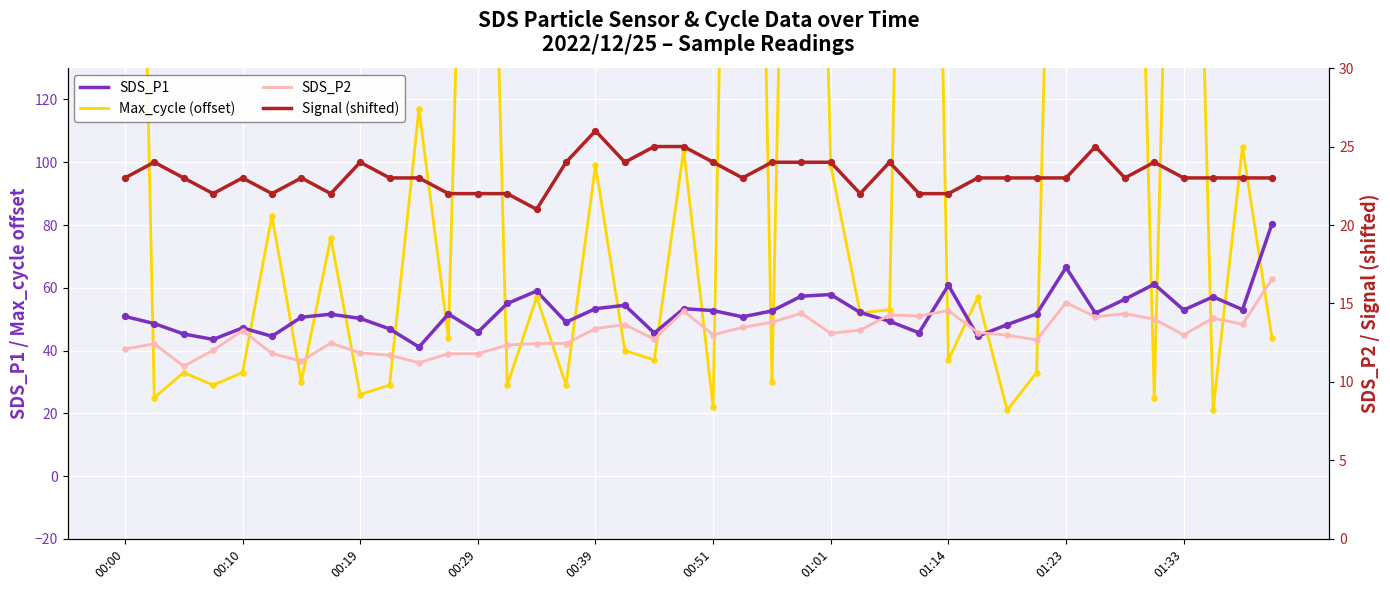

What is the total value across all series at 00:29?

106.6